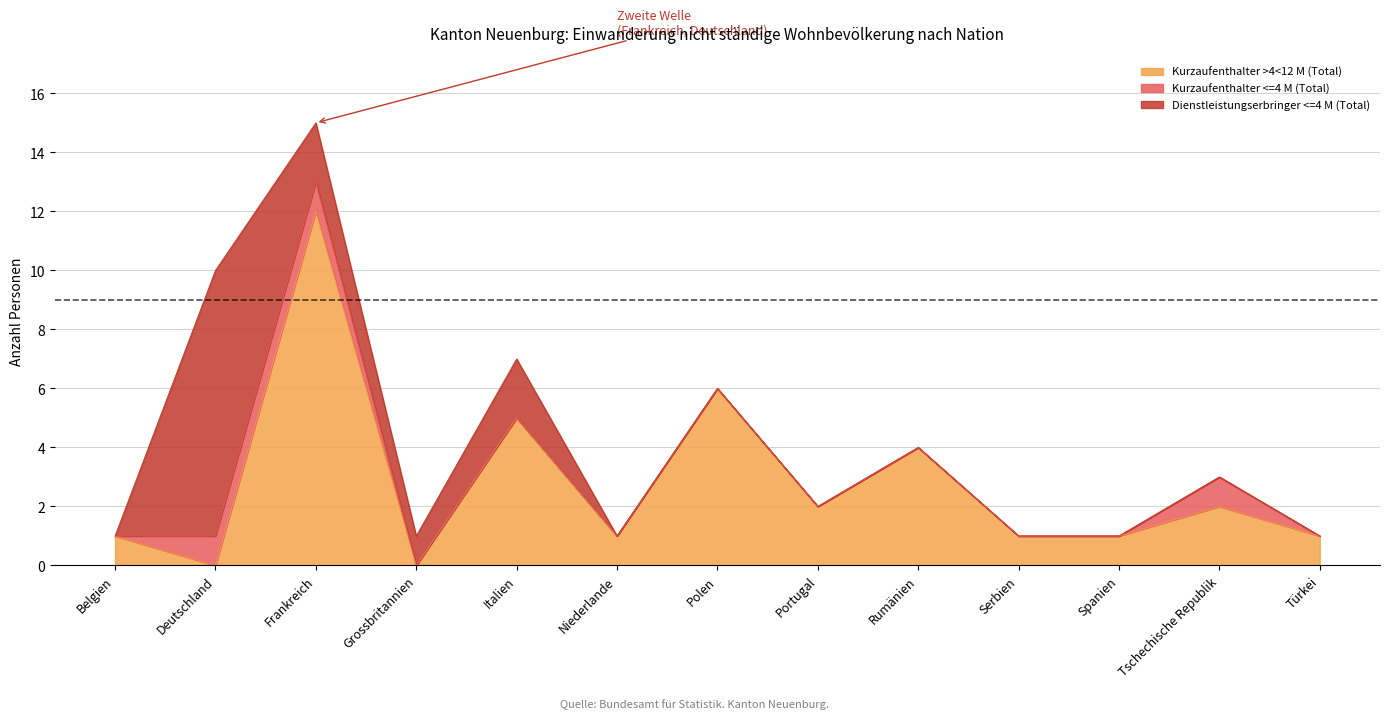

True or false: Kurzaufenthalter >4<12 M (Total) and Total nicht ständige ausl. Wohnb. cross at least once.

False